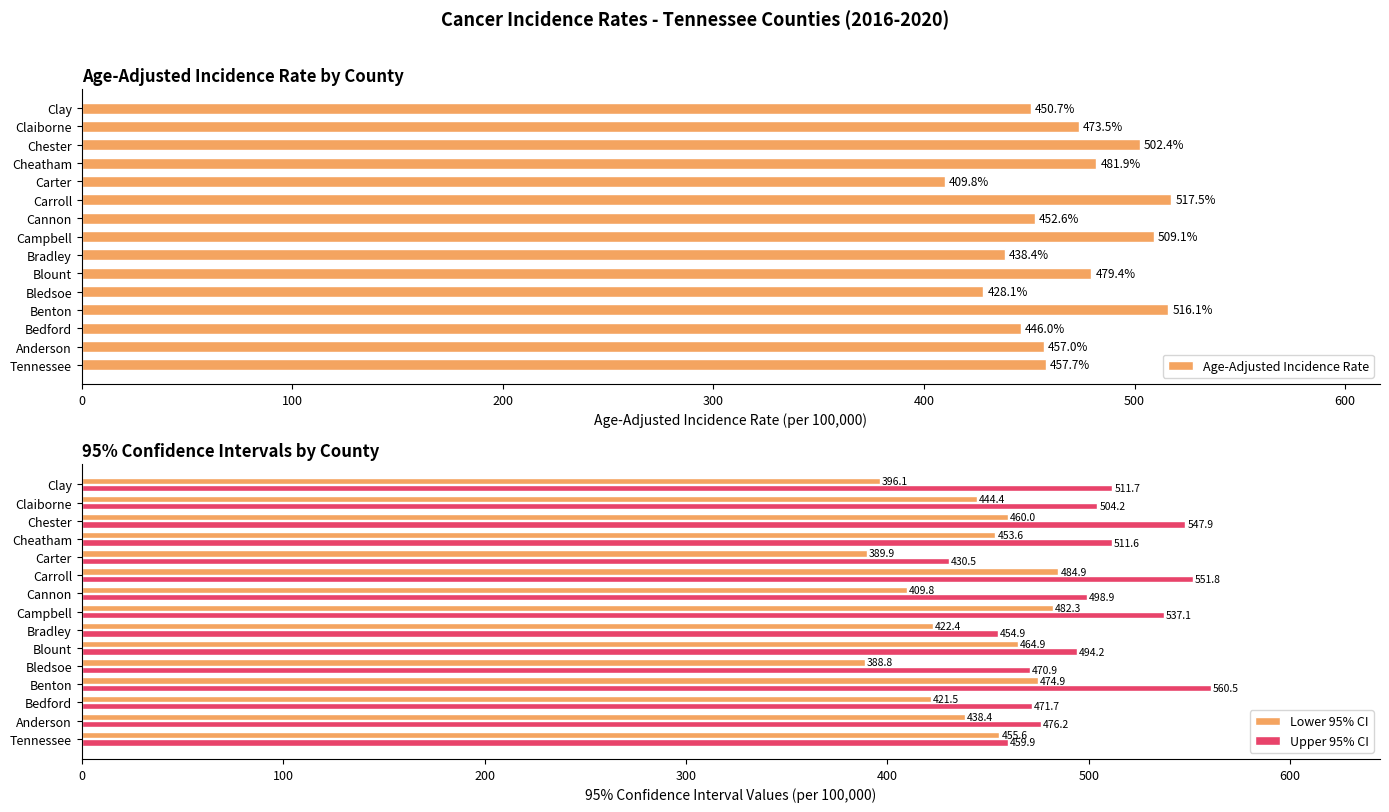

Which category has the lowest value in the Age-Adjusted Incidence Rate series?

Carter